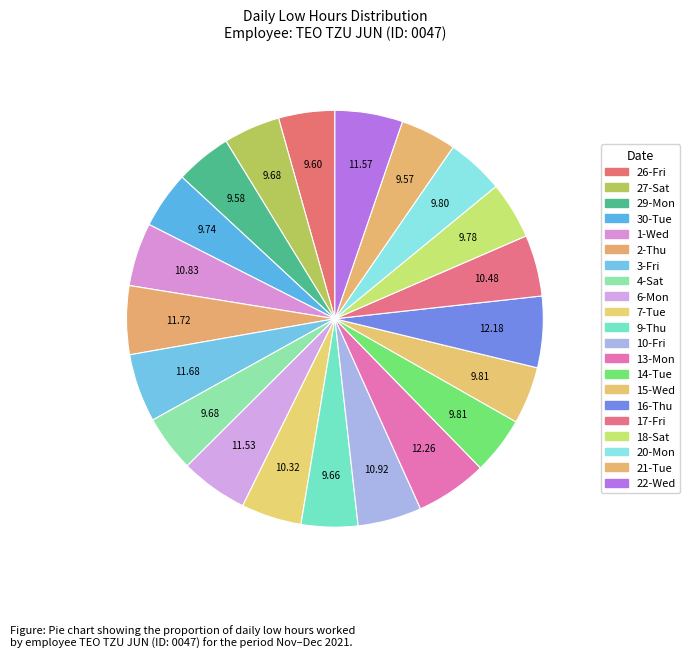

How many slices are in this pie chart?

21